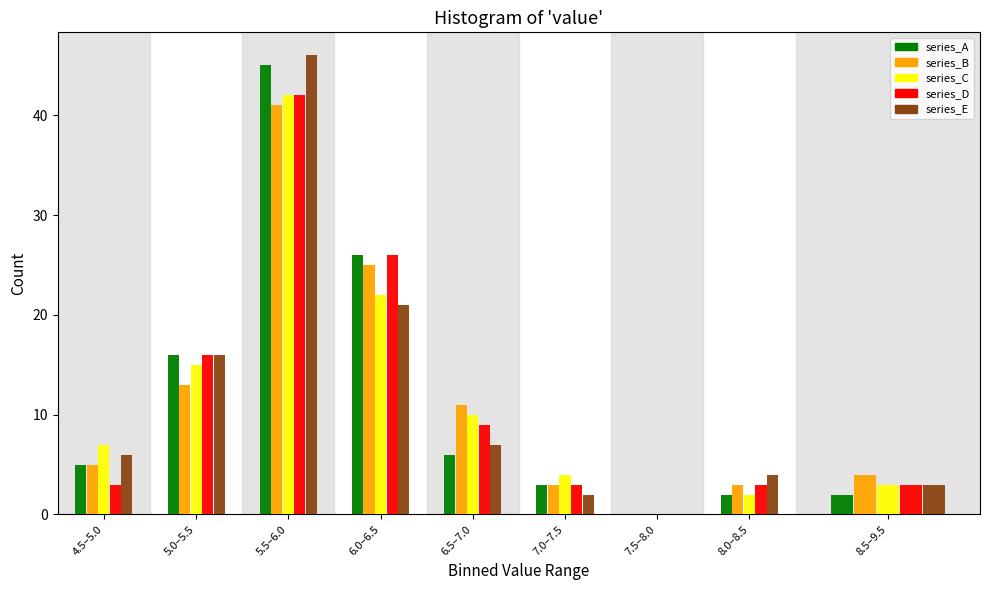

Is it true that series_A equals 26 at 6.0–6.5?

True